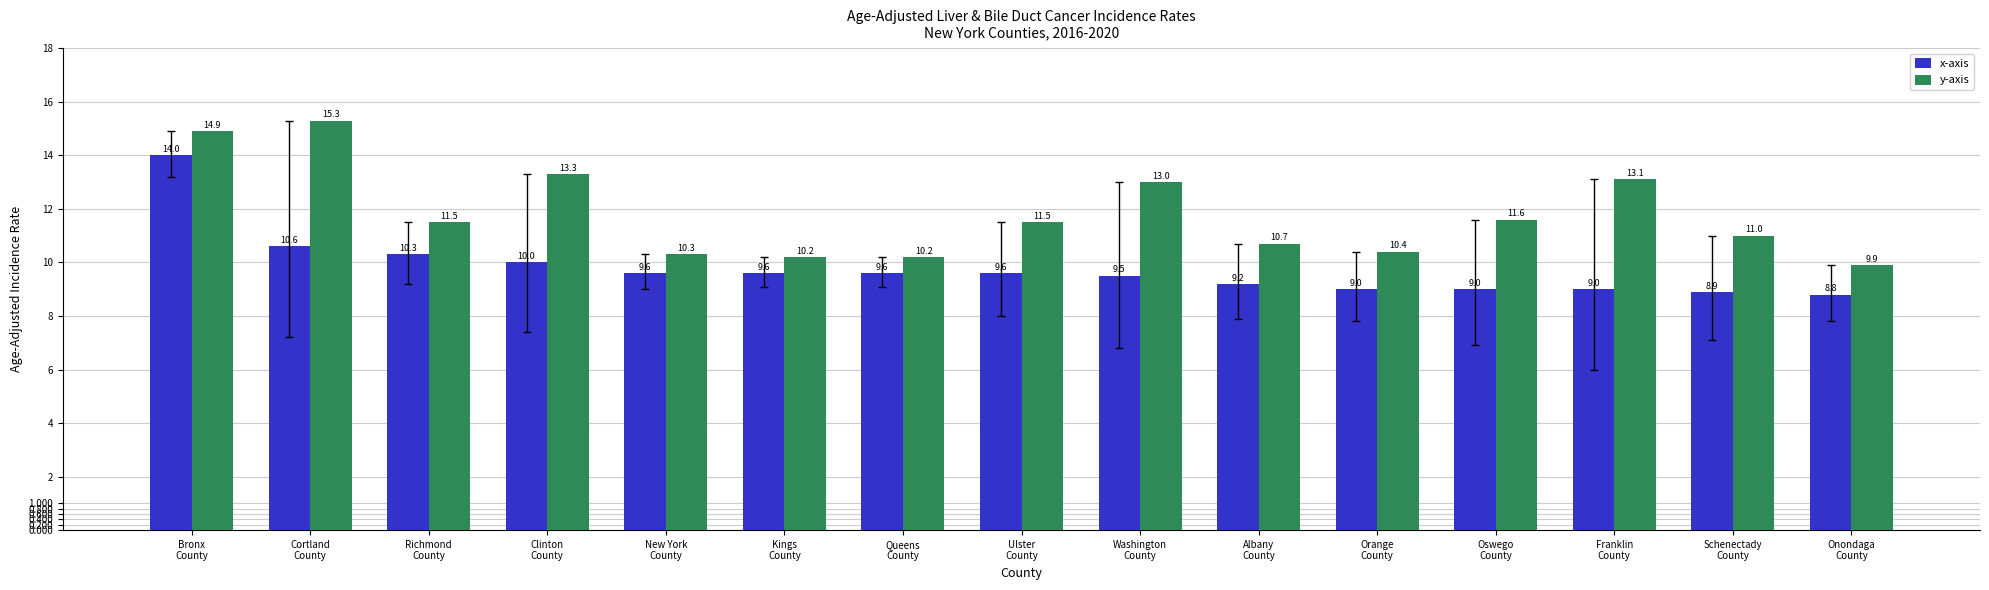

What is the approximate value of y-axis at New York
County?

10.3